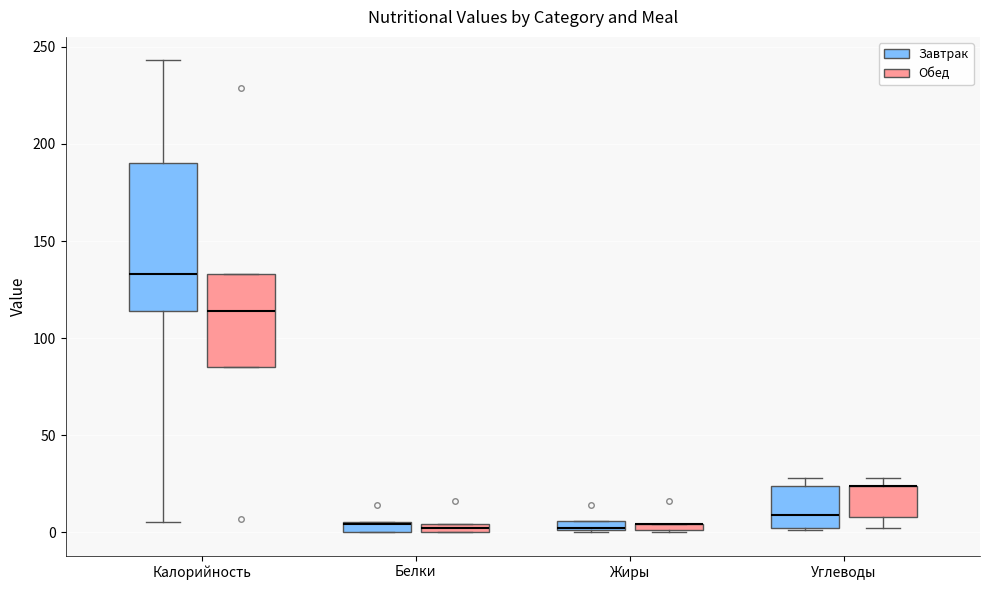

Where is the upper edge of the box for Калорийность (Завтрак) on the y-axis? The values are not printed on the chart, so give them approximately, as read against the axis.

190